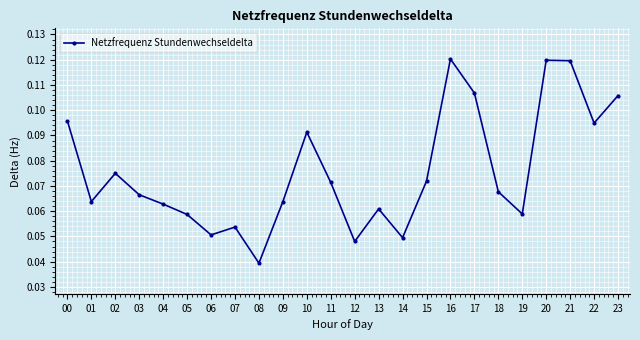

At which category does the chart reach its minimum across all series?

08